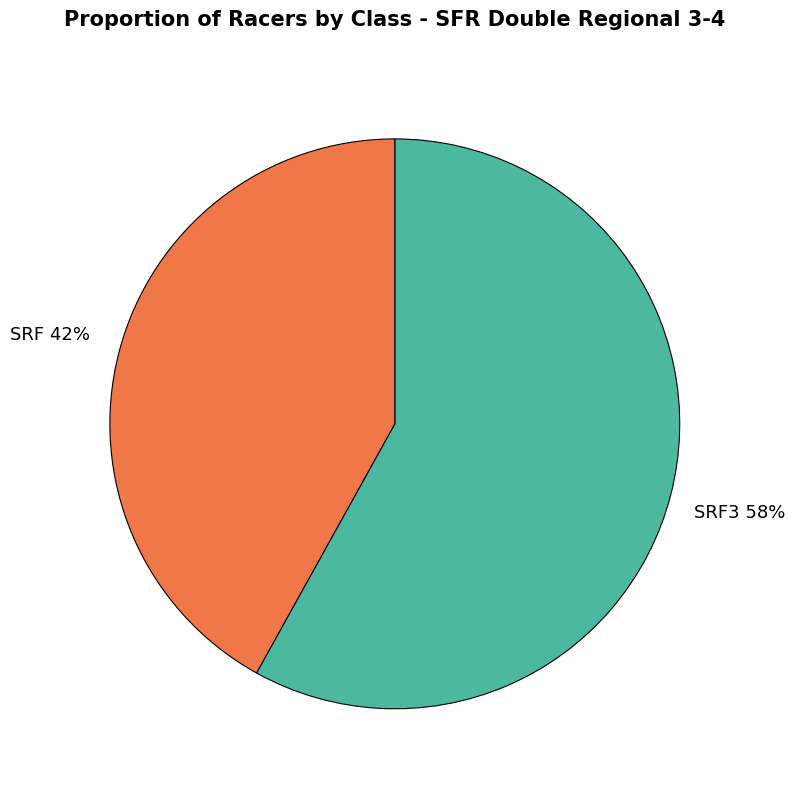

To the nearest percent, what is the difference between the largest and smallest slice percentages?

16%